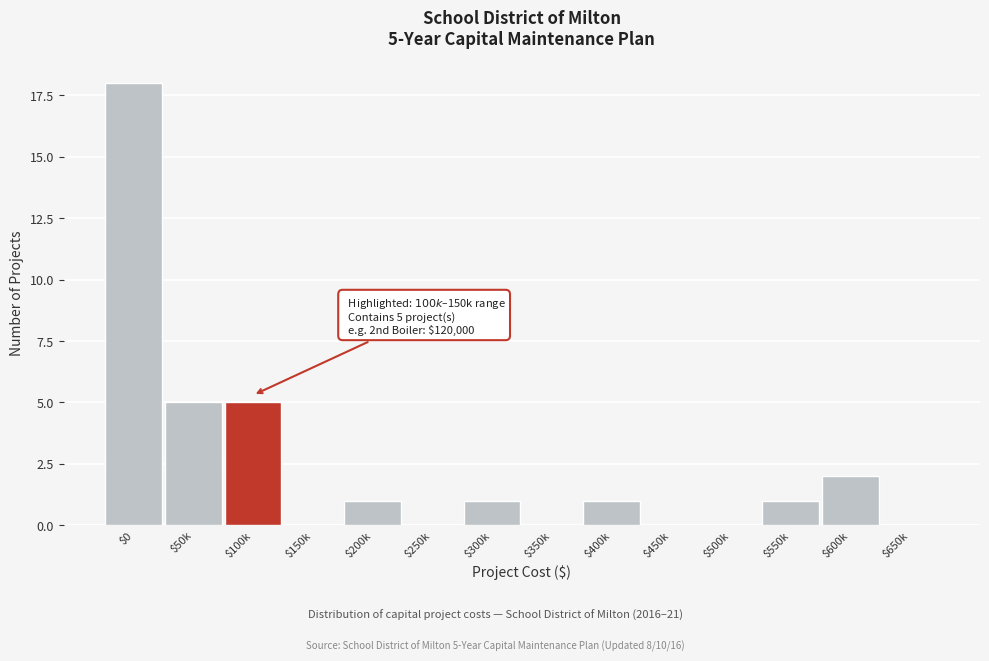

What is the sum of all values?

34